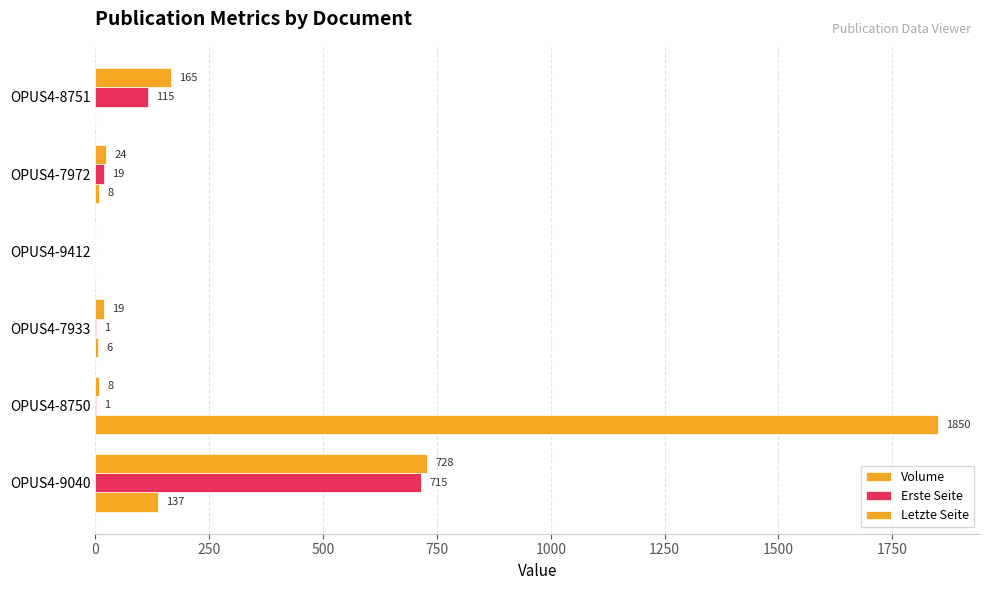

What is the maximum value shown in the chart?

1850